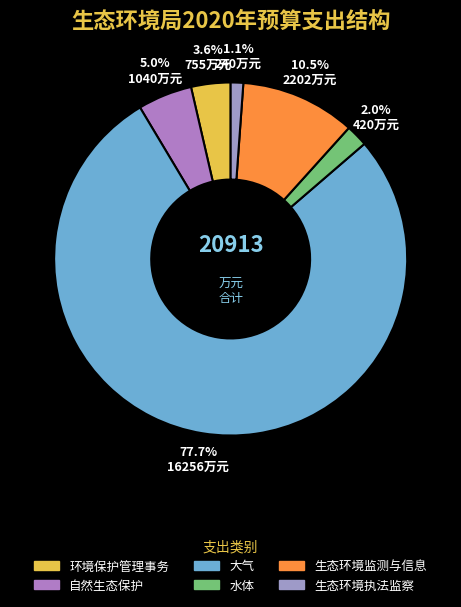

Count the number of slices in the pie.

6